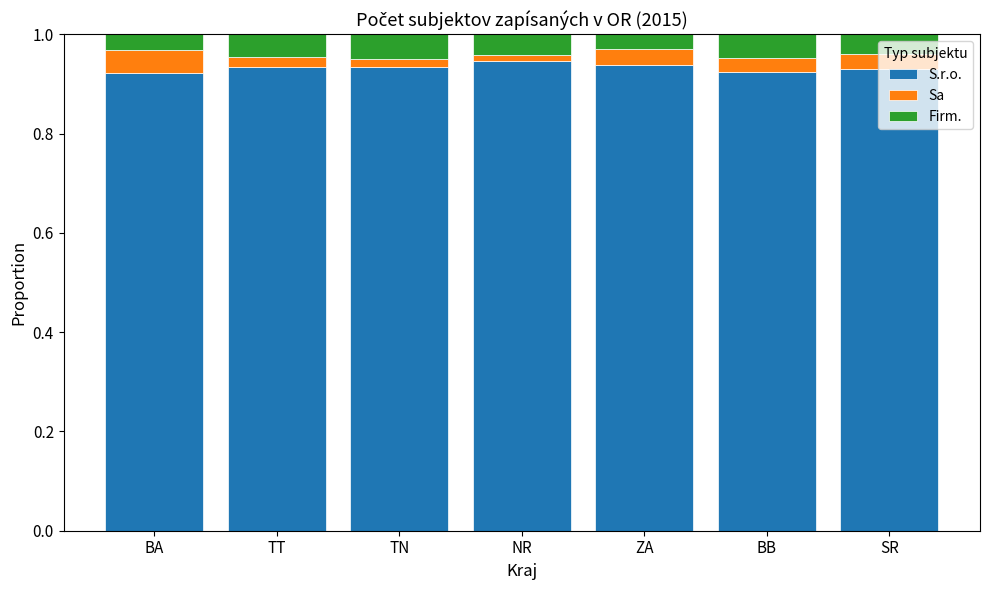

What are all the series names shown in the legend?

S.r.o., Sa, Firm.